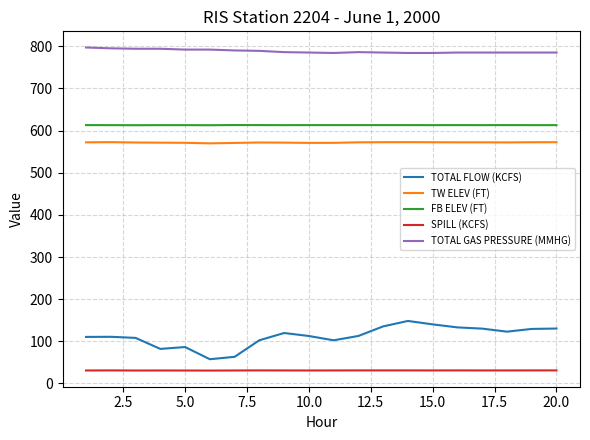

Which series has the widest spread of values?

TOTAL FLOW (KCFS)